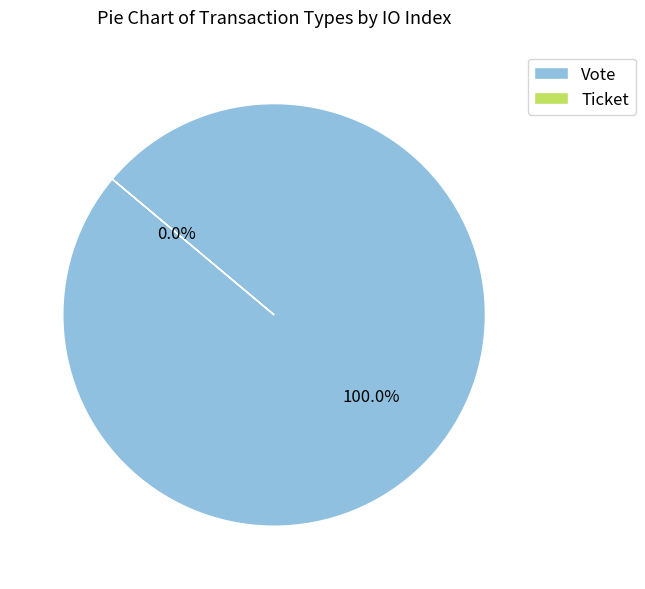

Count the number of slices in the pie.

2